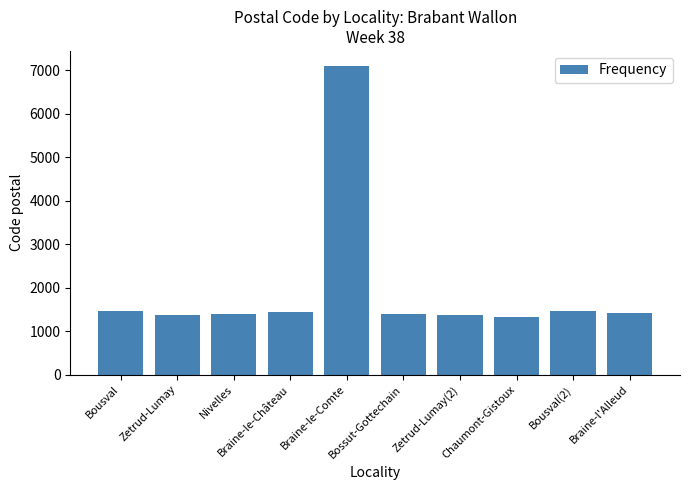

What is the label of the 1st bar from the left?

Bousval